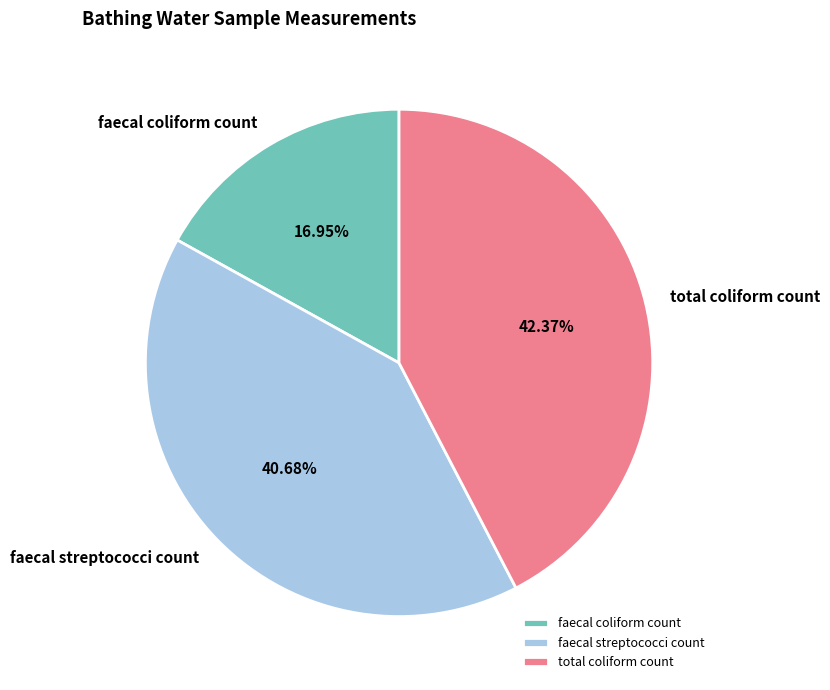

Between faecal streptococci count and total coliform count, which is larger?

total coliform count